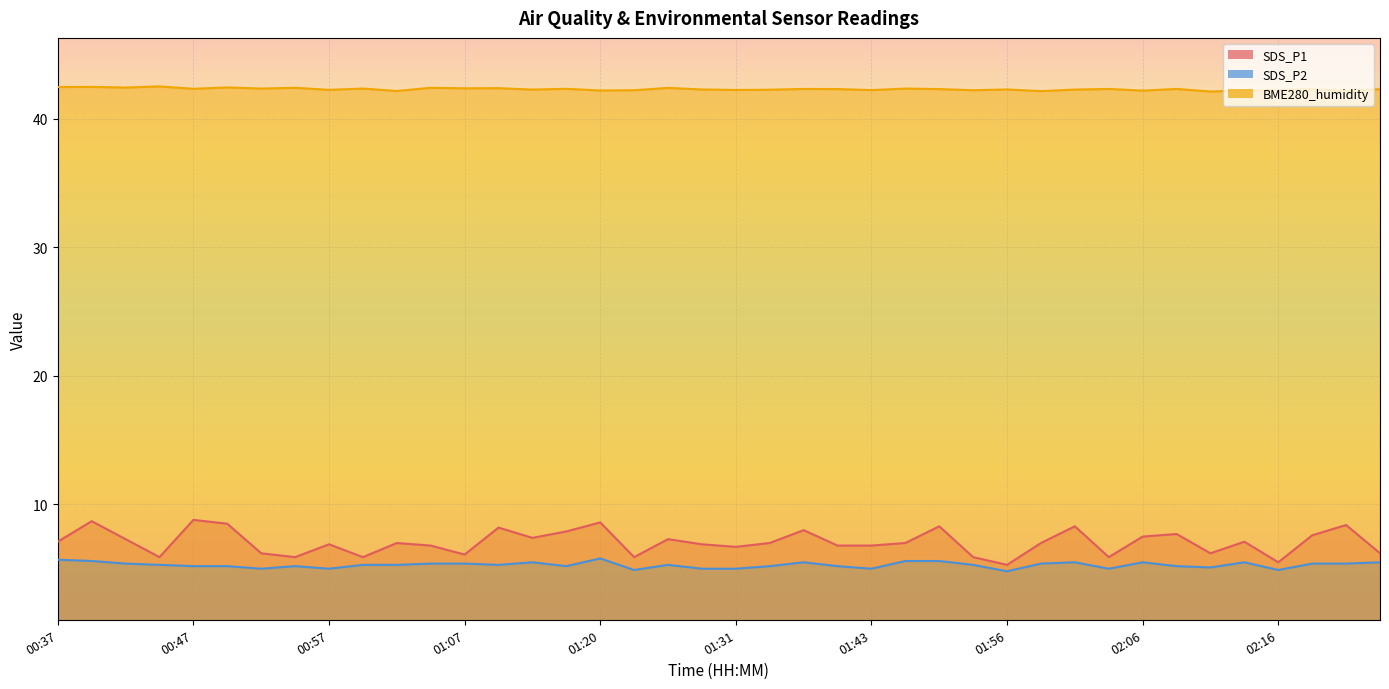

What are all the series names shown in the legend?

SDS_P1, SDS_P2, BME280_humidity